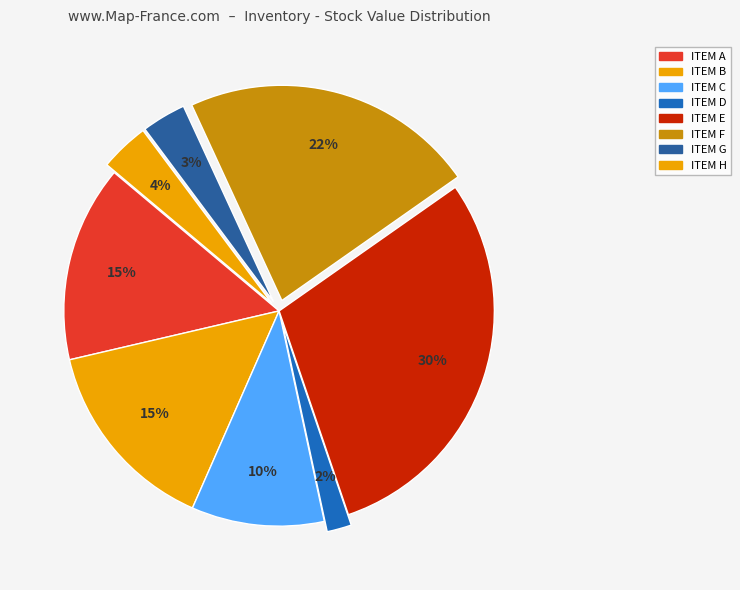

Which has a higher value, ITEM B or ITEM F?

ITEM F